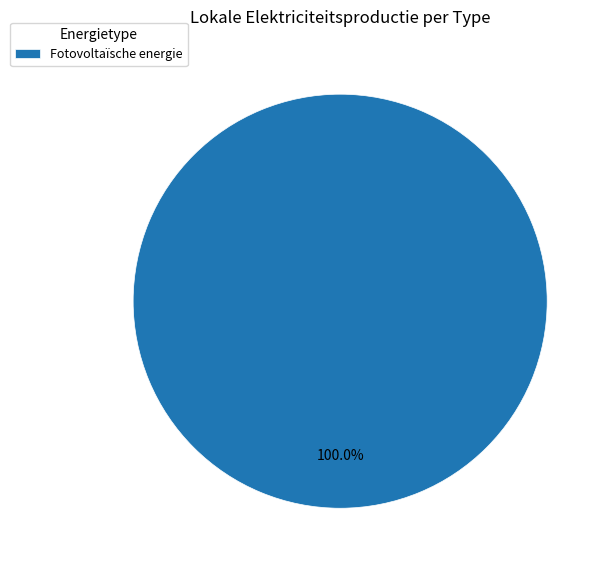

Rank the categories by value from lowest to highest.

Fotovoltaïsche energie